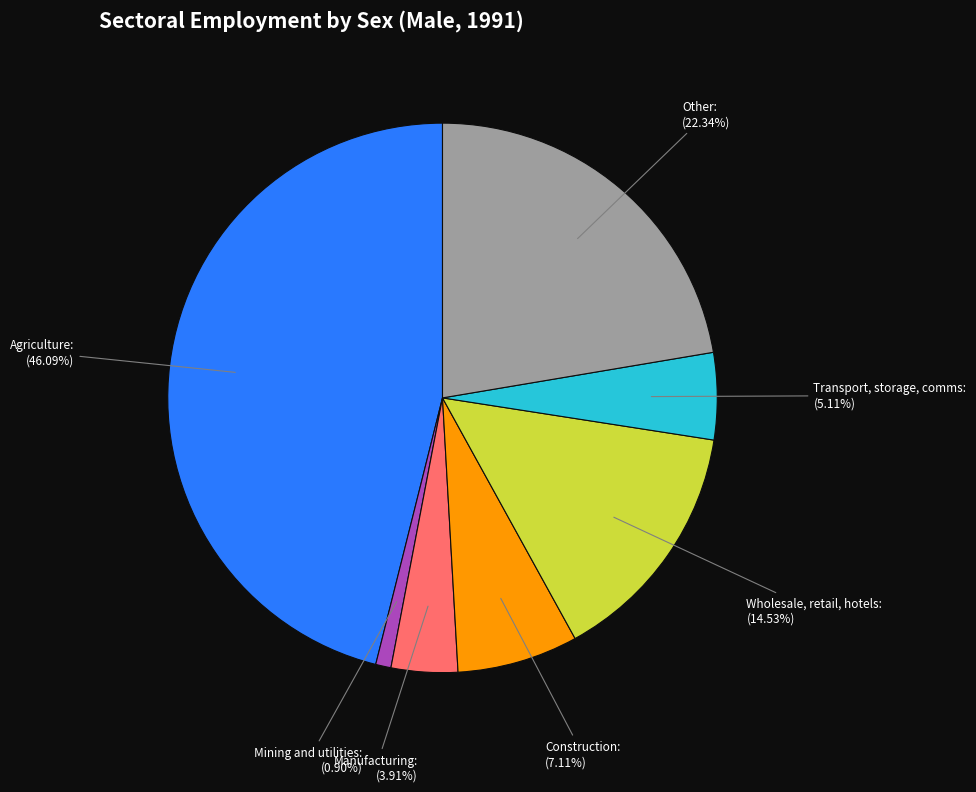

What portion of the pie excludes Mining and utilities?

99.1%